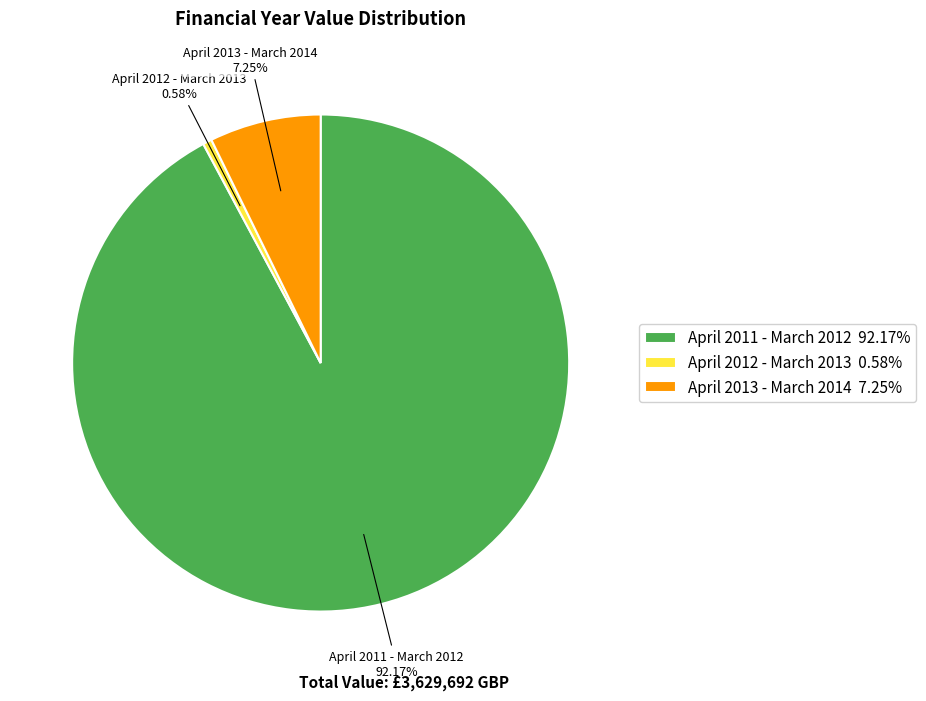

The April 2011 - March 2012 slice represents 99% of the pie. True or false?

False